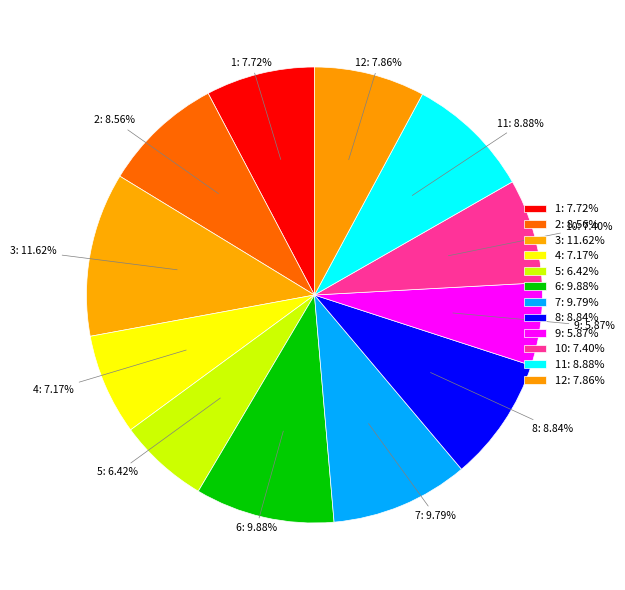

Combined, do 3: 11.62% and 2: 8.56% account for over 50%?

No